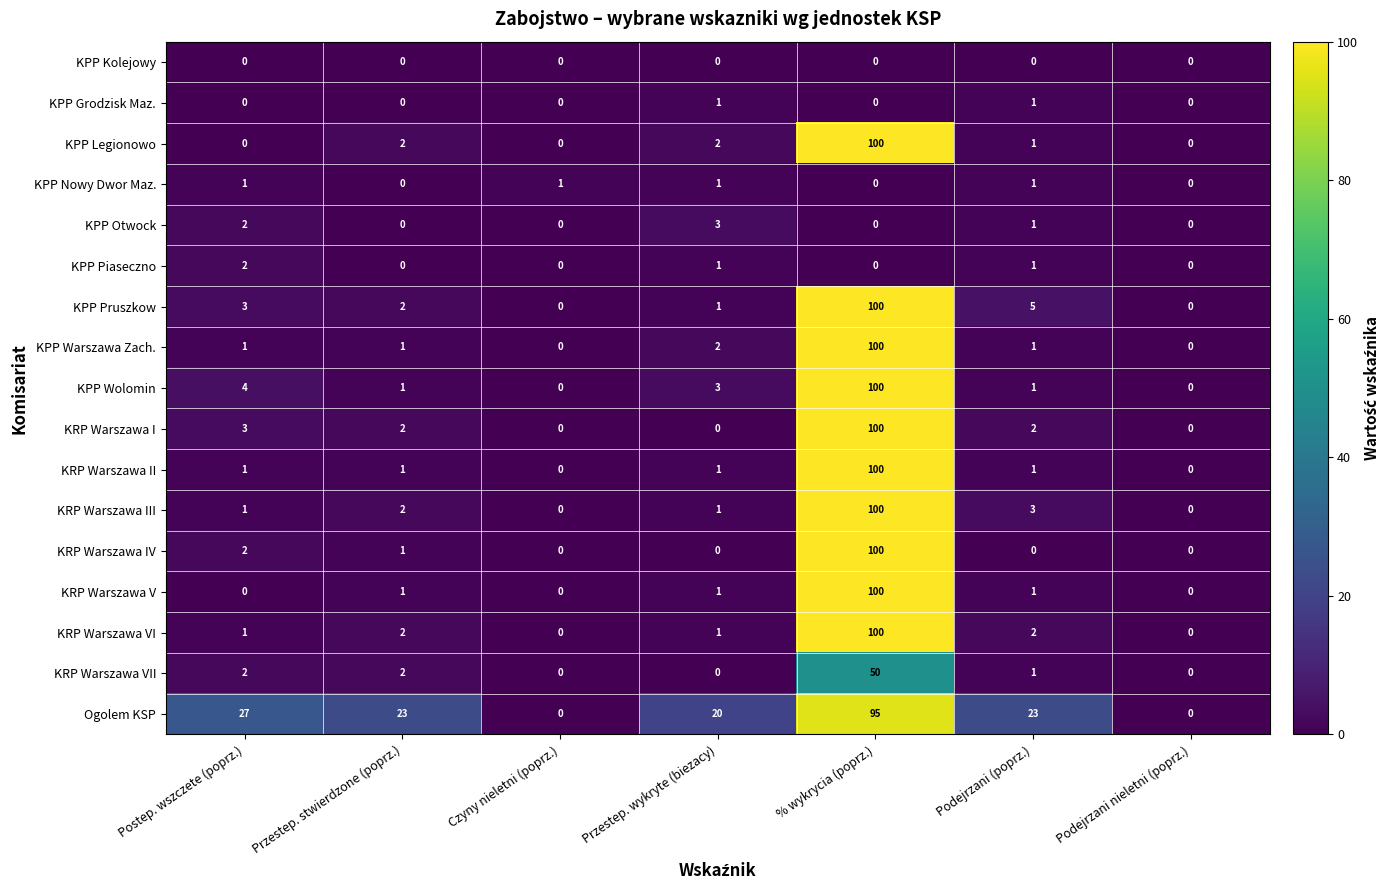

The value of KPP Otwock at Podejrzani (poprz.) is 1. True or false?

True